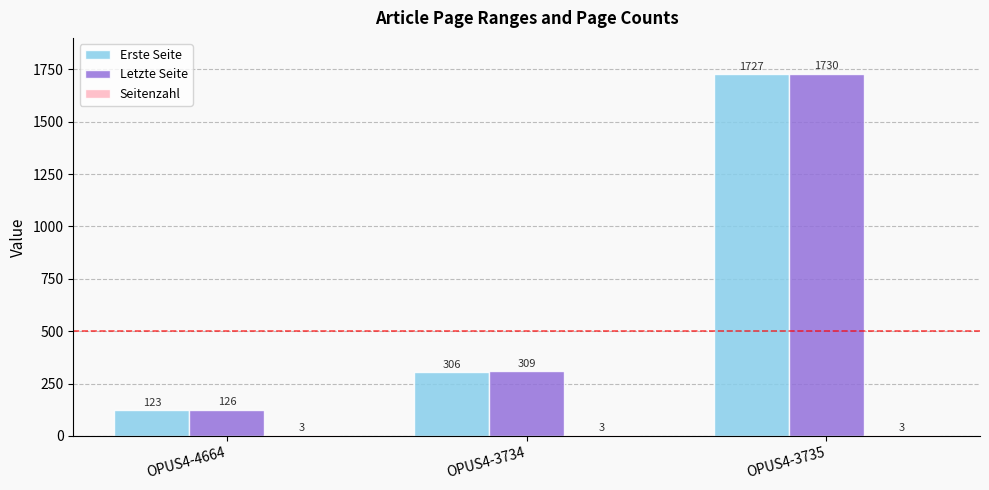

Is it true that Letzte Seite equals 436 at OPUS4-3734?

False